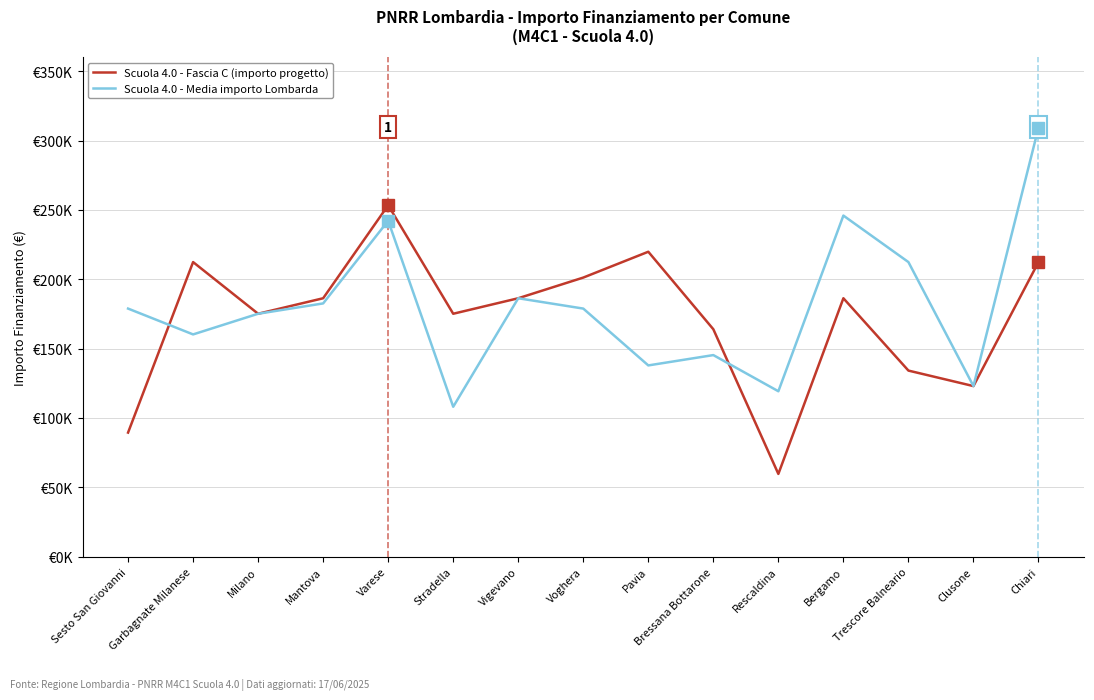

Where does the Scuola 4.0 - Fascia C (importo progetto) series first go above 186290?

Garbagnate Milanese